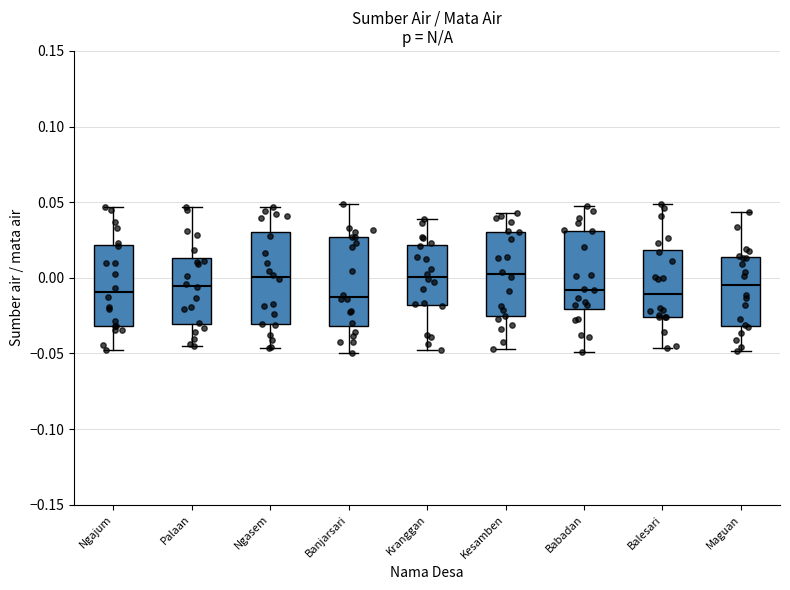

Reading left to right, read every box against the y-axis: the position of its median line, the range the box covers, and the ends of its whiskers. The values are not printed on the chart, so give them approximately, as read against the axis.

Ngajum: median -0.010, box -0.030 to 0.020, whiskers -0.050 to 0.045
Palaan: median -0.005, box -0.030 to 0.015, whiskers -0.045 to 0.045
Ngasem: median 0.000, box -0.030 to 0.030, whiskers -0.045 to 0.045
Banjarsari: median -0.015, box -0.030 to 0.025, whiskers -0.050 to 0.050
Kranggan: median 0.000, box -0.020 to 0.020, whiskers -0.045 to 0.040
Kesamben: median 0.000, box -0.025 to 0.030, whiskers -0.045 to 0.045
Babadan: median -0.010, box -0.020 to 0.030, whiskers -0.050 to 0.045
Balesari: median -0.010, box -0.025 to 0.020, whiskers -0.045 to 0.050
Maguan: median -0.005, box -0.030 to 0.015, whiskers -0.050 to 0.045